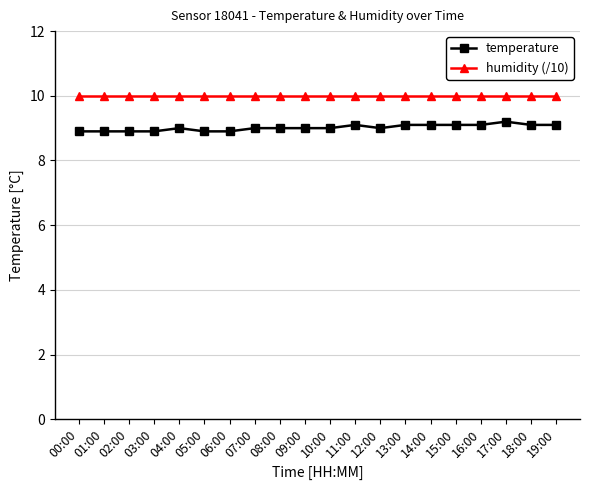

What is the sum of all temperature values?

180.3